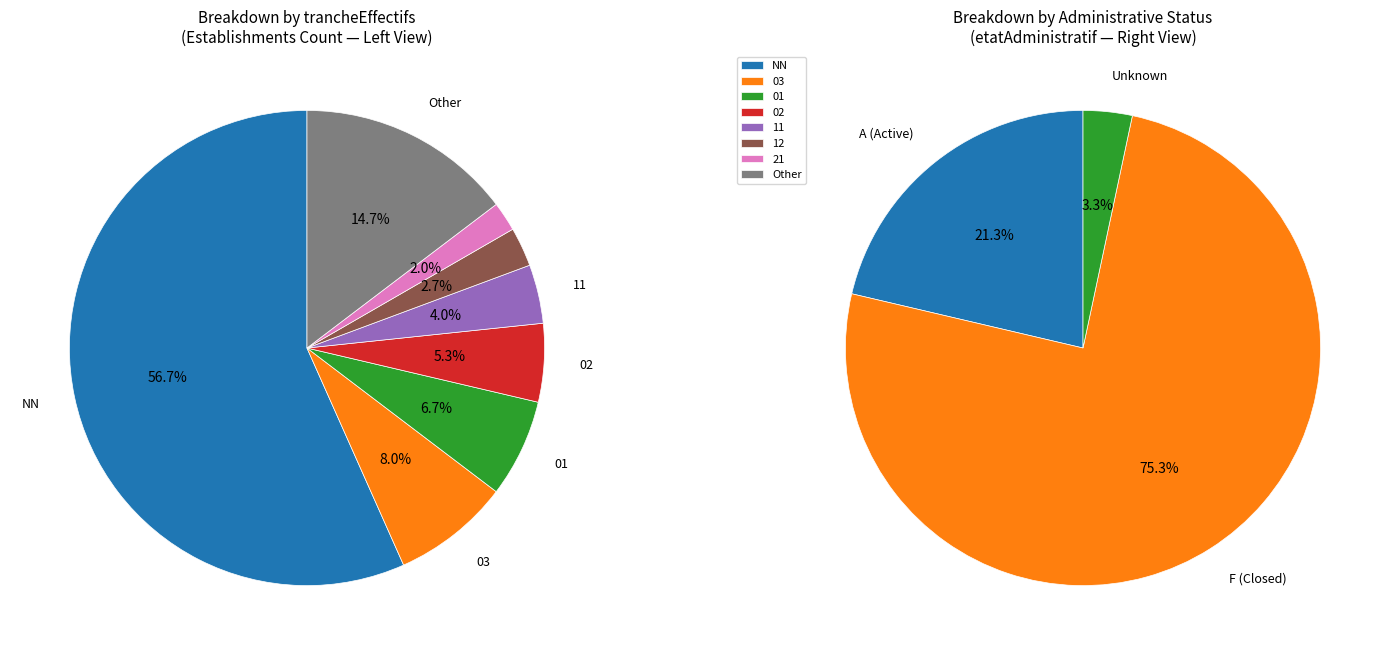

What is the smallest slice in the pie chart?

21